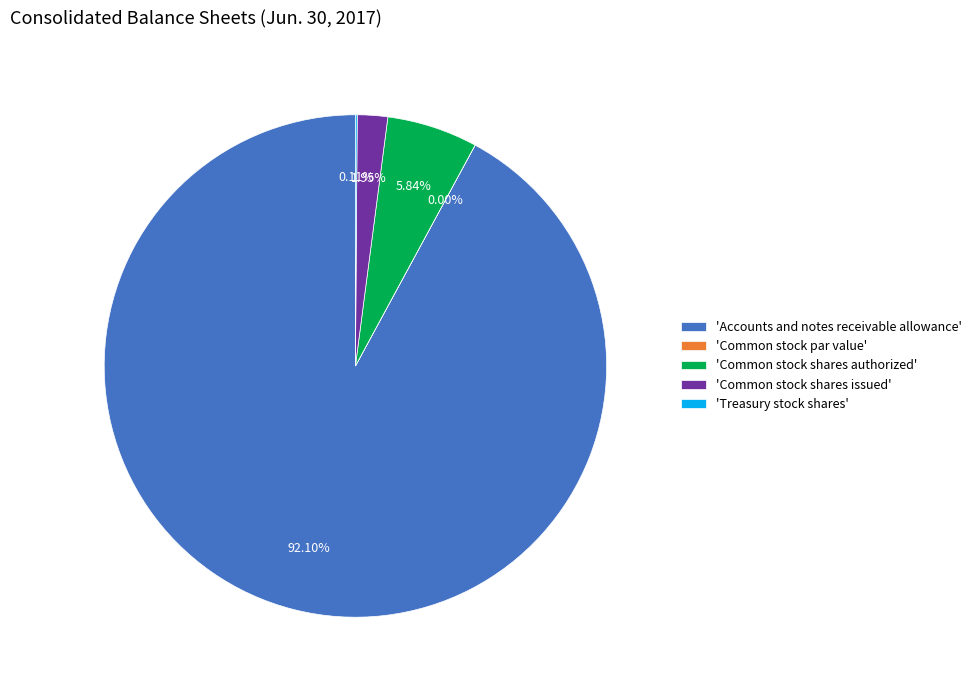

Combined, do 'Accounts and notes receivable allowance' and 'Common stock shares issued' account for over 50%?

Yes